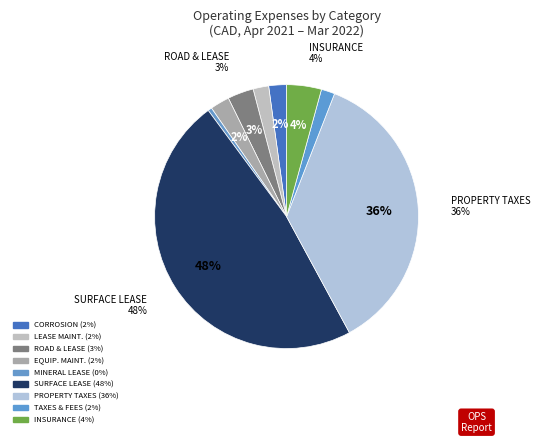

Does INSURANCE - LIABILITY represent more than half of the total?

No